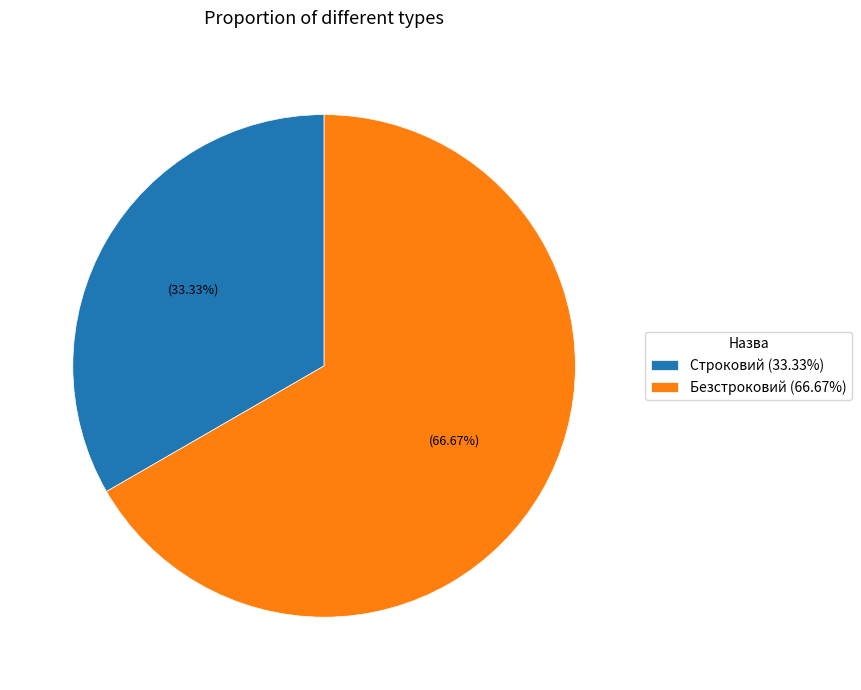

What is the largest slice in the pie chart?

Безстроковий